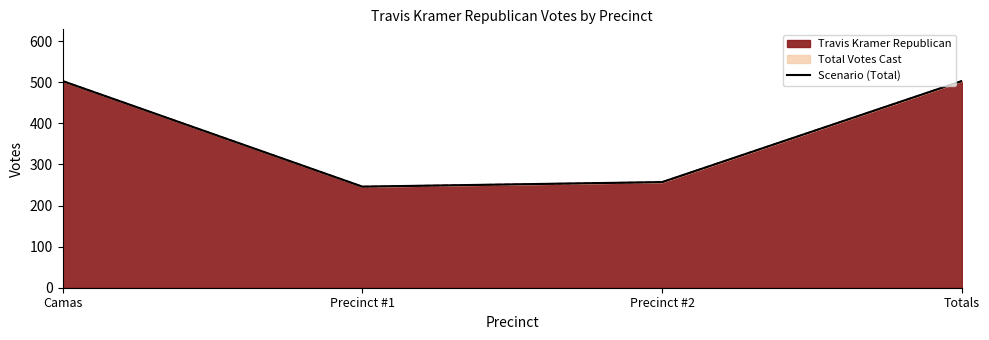

What is the average value?

377